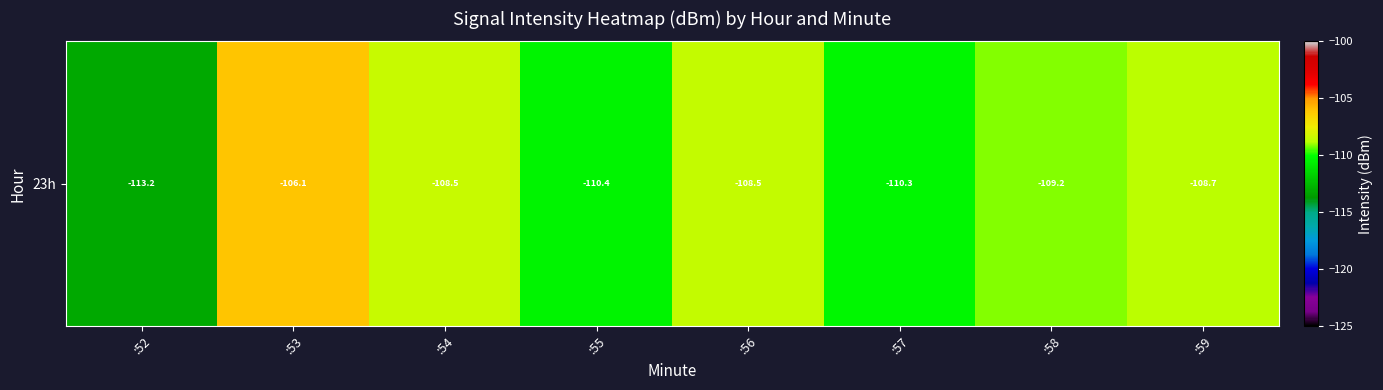

Reading right to left, transcribe all the data shown in this chart.

:59=-108.7	:58=-109.2	:57=-110.3	:56=-108.5	:55=-110.4	:54=-108.5	:53=-106.1	:52=-113.2